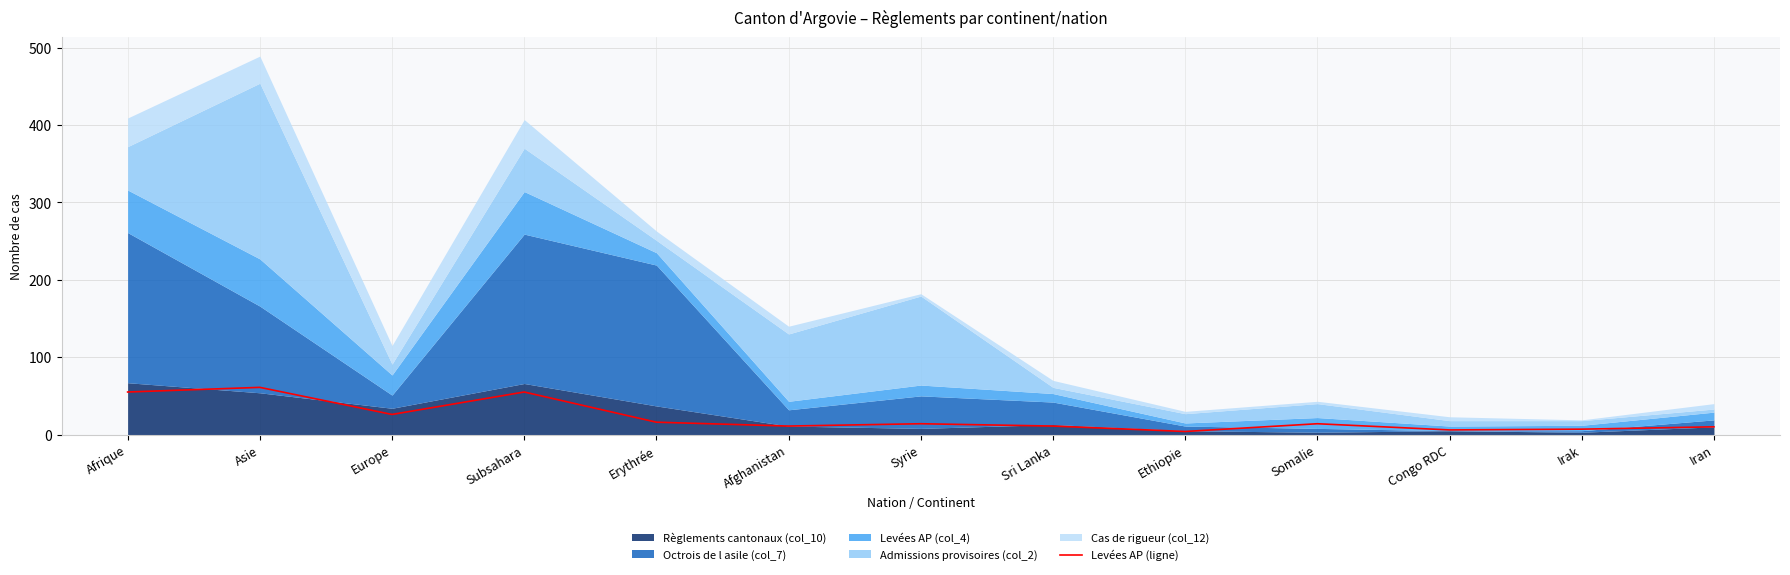

Does the chart have visible grid lines?

Yes